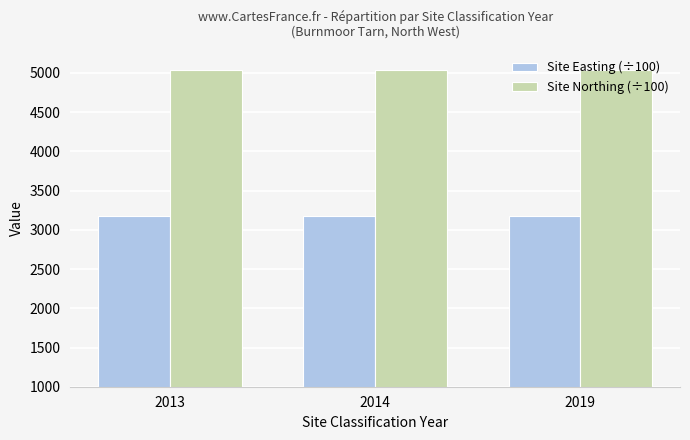

The Site Easting (÷100) series shows 3183 at 2014. True or false?

True